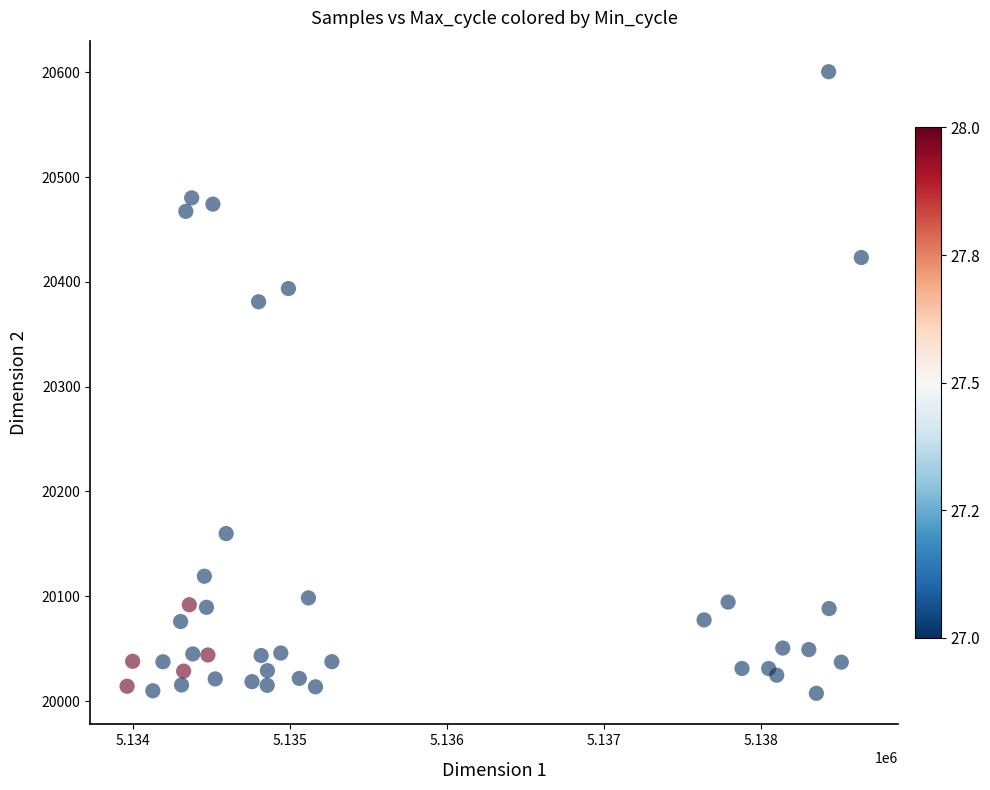

What is the range of X values (max minus min)?

4673.7